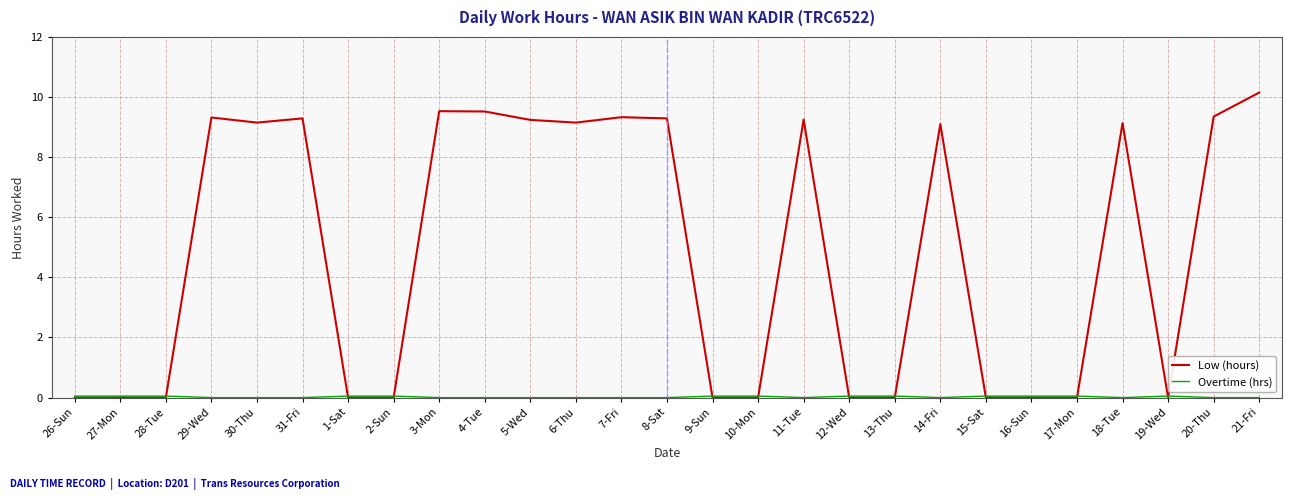

What is the highest value of the Low (hours) series?

10.2